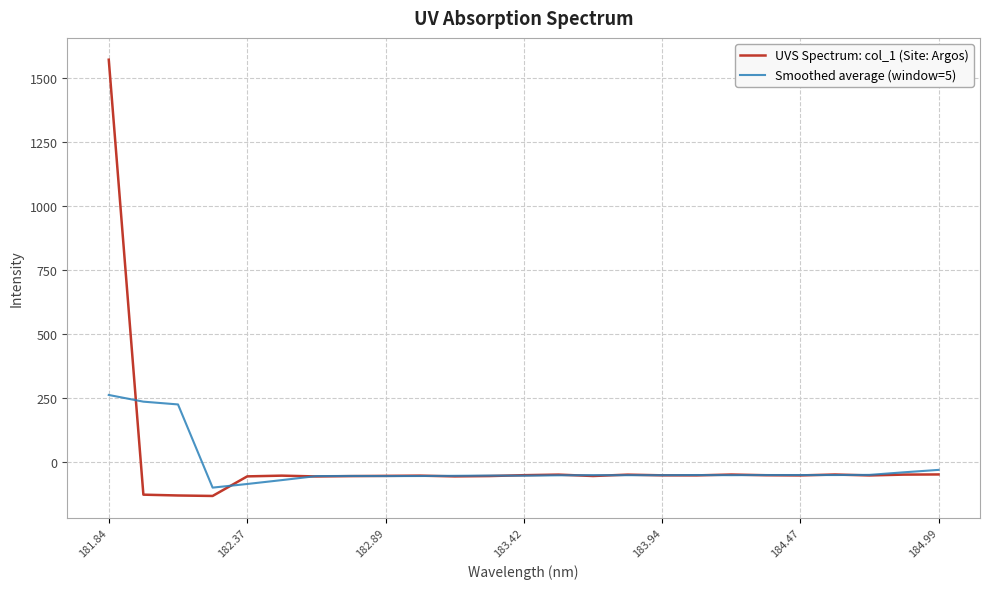

Which series has the largest range (max minus min)?

UVS Spectrum: col_1 (Site: Argos)